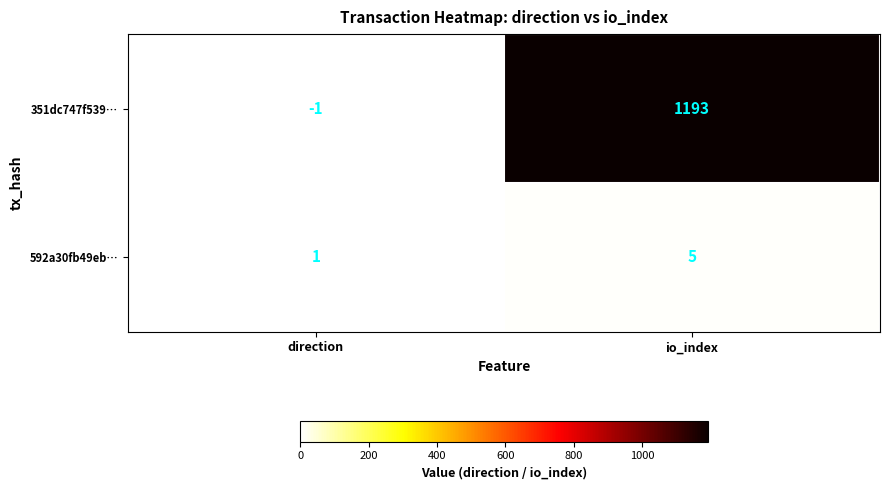

What is the maximum value shown in the chart?

1193